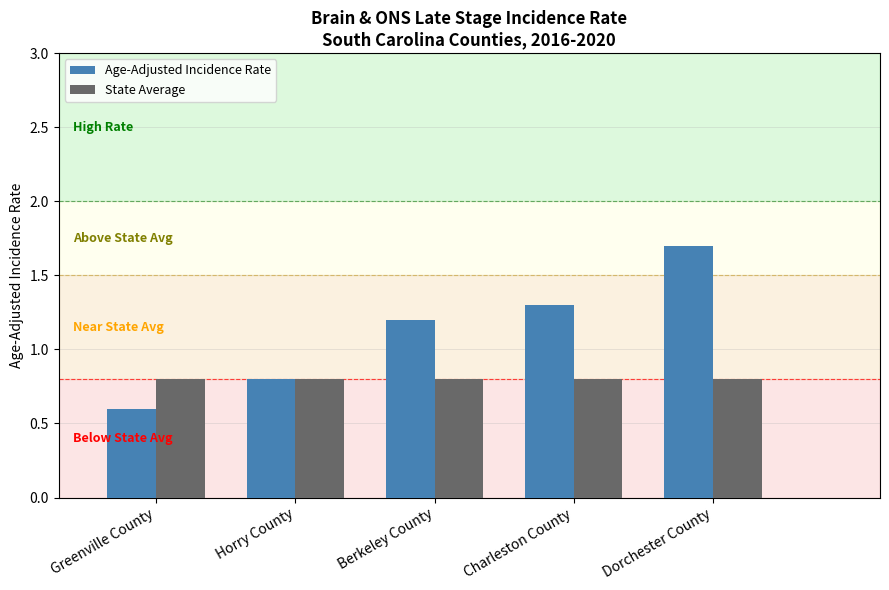

What is the sum of the Age-Adjusted Incidence Rate values at Charleston County and Greenville County?

1.9